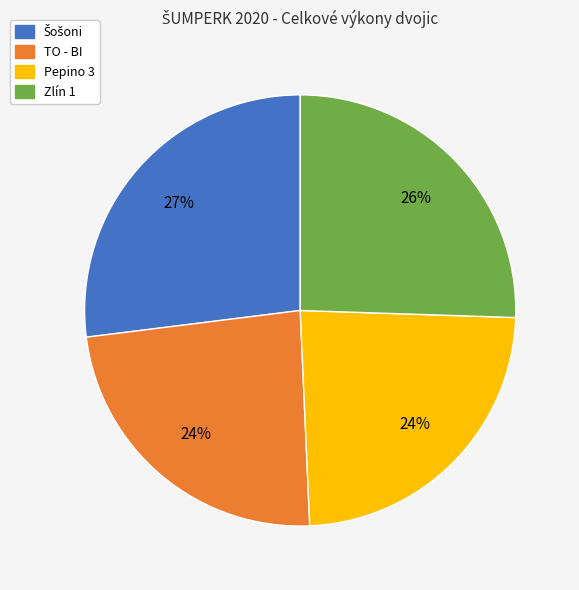

Is it true that TO - BI is 38% of the pie?

False